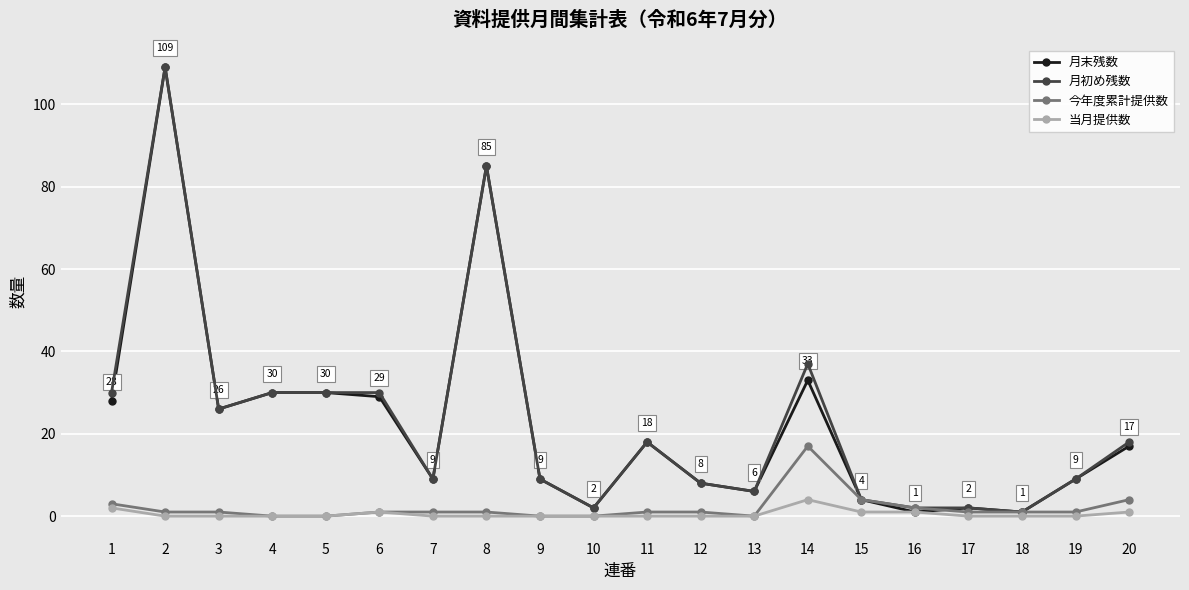

Is the value of 月末残数 at 15 greater than the value of 当月提供数 at 13?

Yes